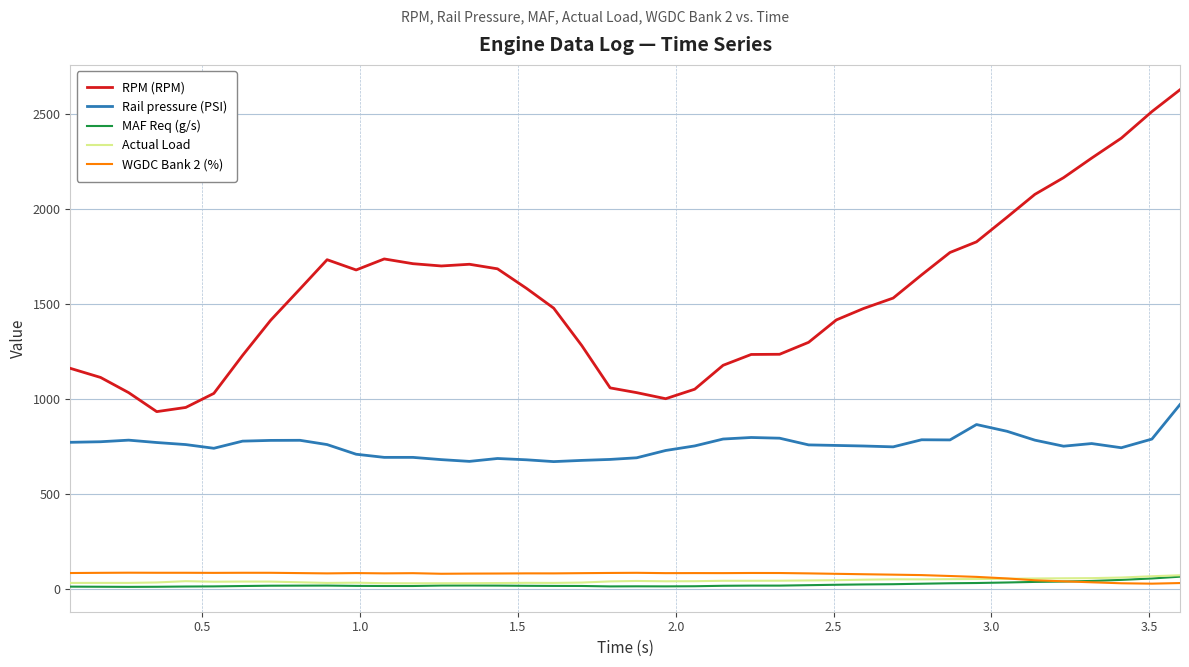

Which series has the largest total across all categories?

RPM (RPM)